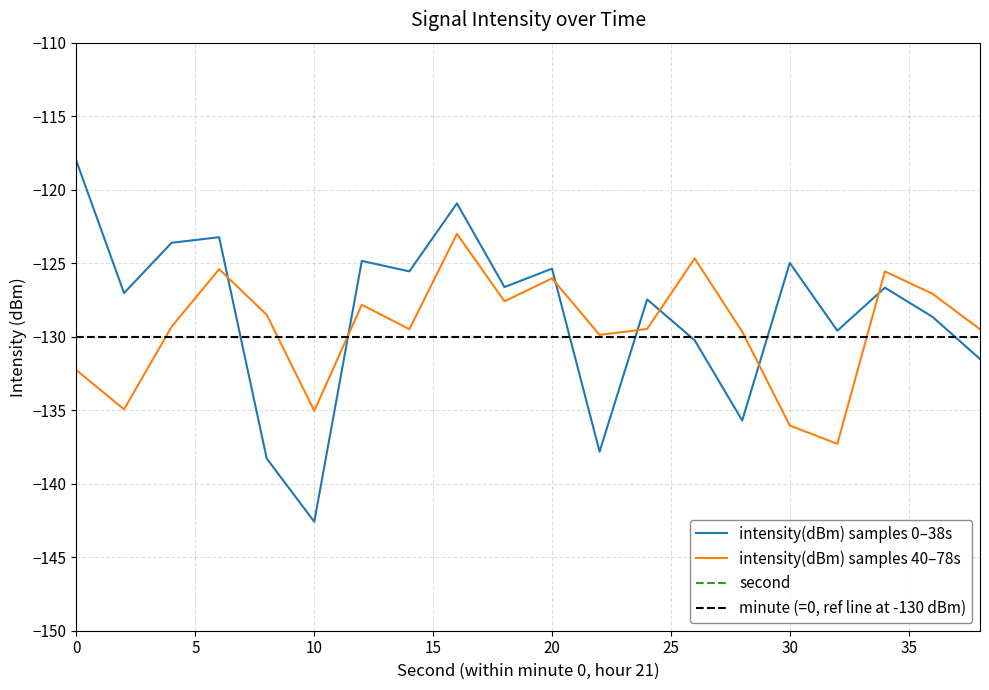

What is the lowest value of the intensity(dBm) samples 0–38s series?

-142.6